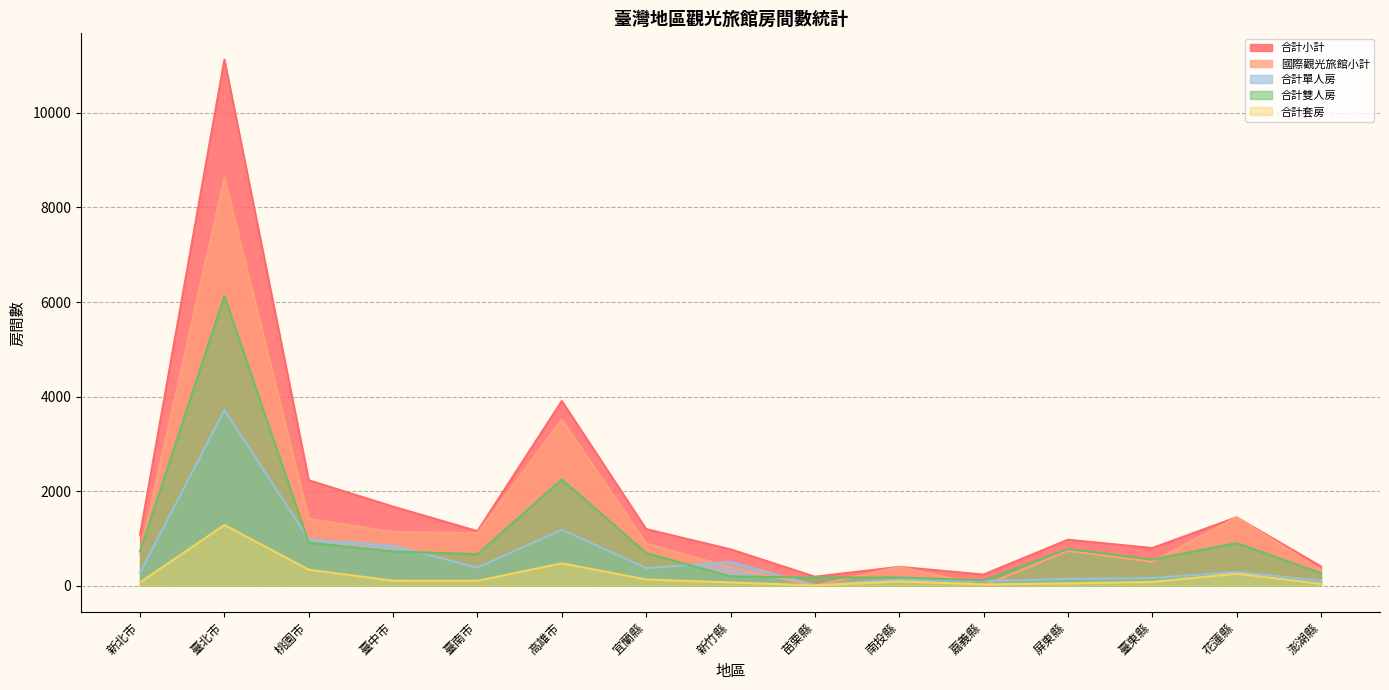

The 合計套房 series shows 161 at 桃園市. True or false?

False